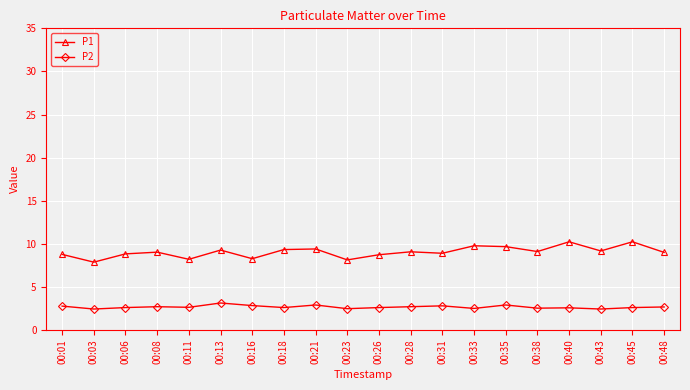

What are all the series names shown in the legend?

P1, P2